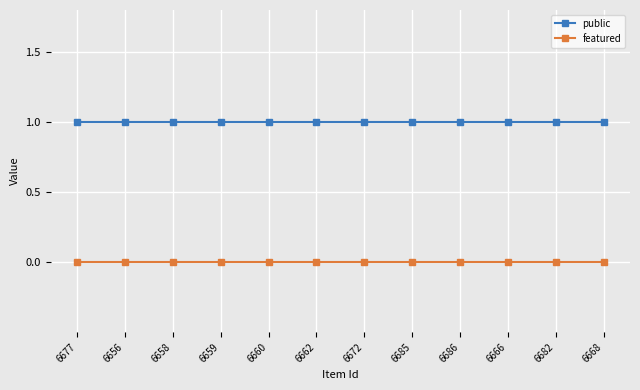

What is the label of the 2nd point from the right?

6682